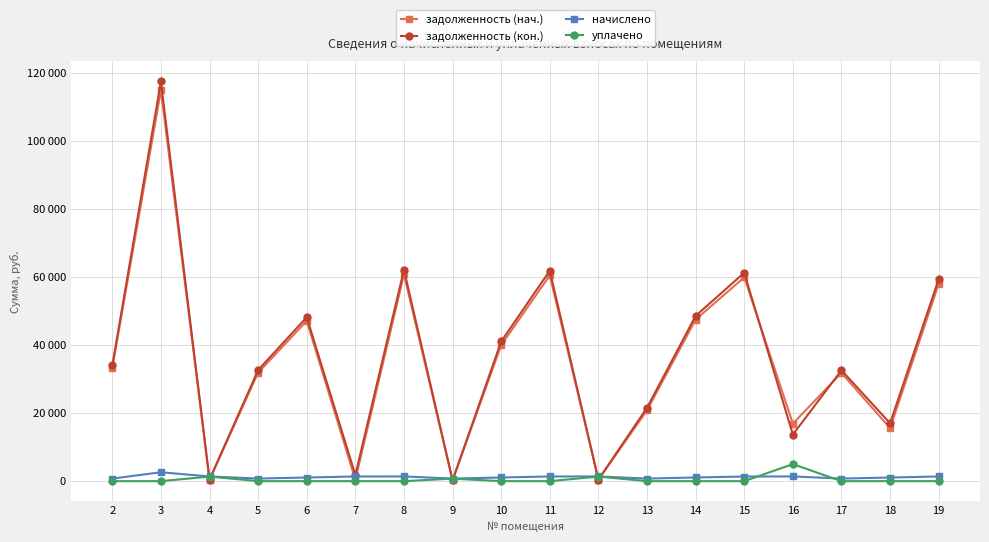

Which series has the largest total across all categories?

задолженность (кон.)